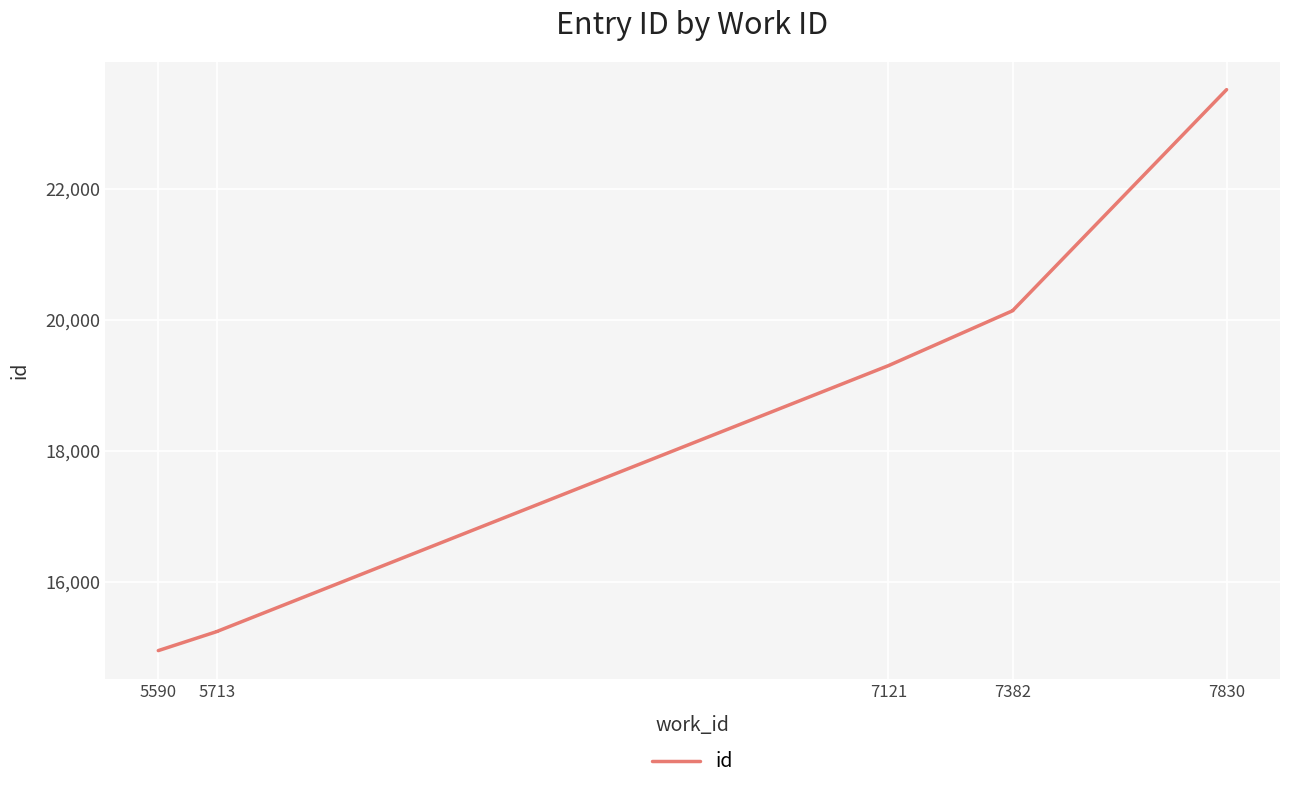

True or false: there are more than 0 points higher than both neighbors.

False